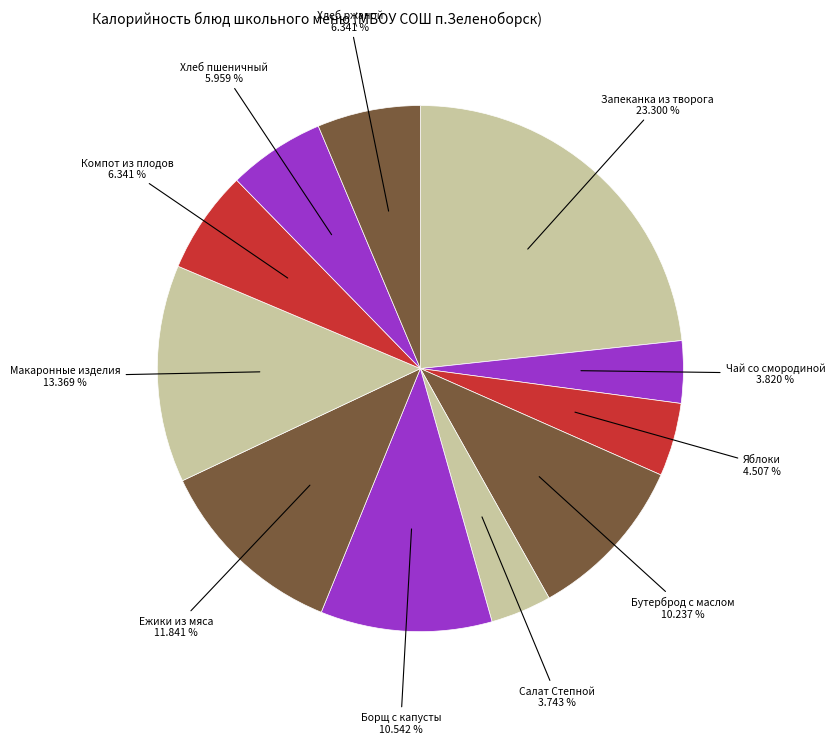

Count the number of slices in the pie.

11